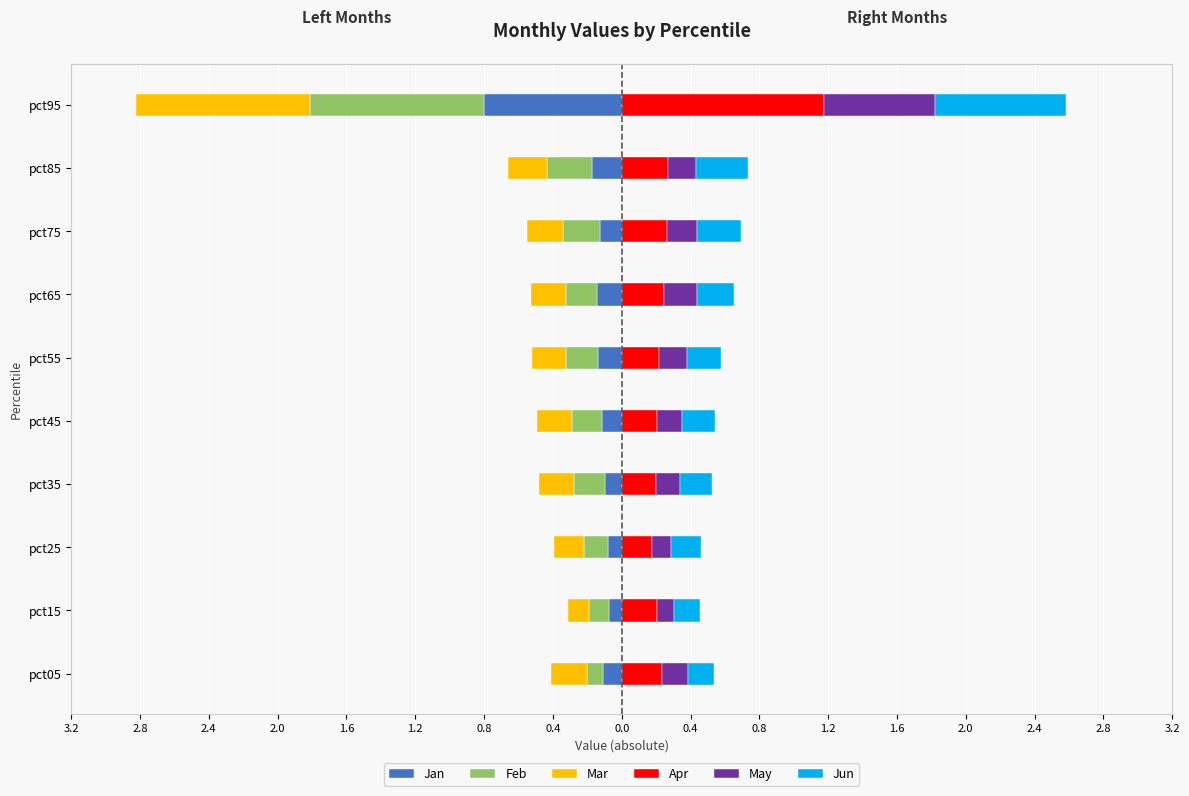

How many Apr values are between 0 and 1?

9